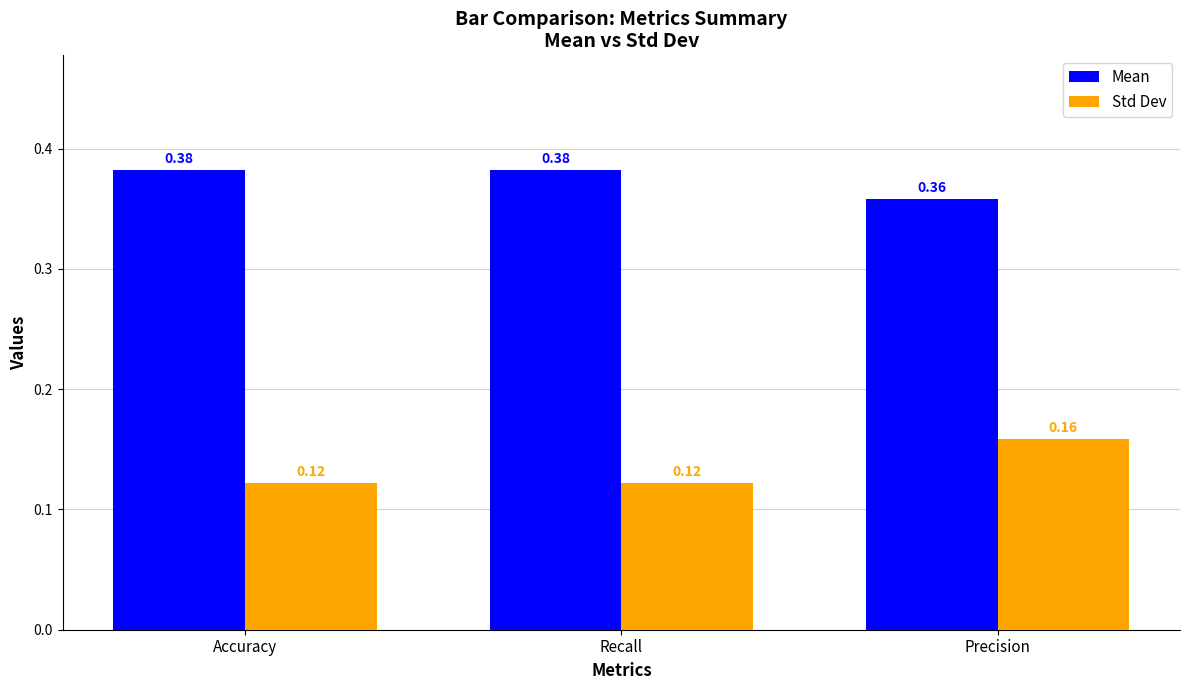

Is it true that Mean equals 0.1 at Recall?

False